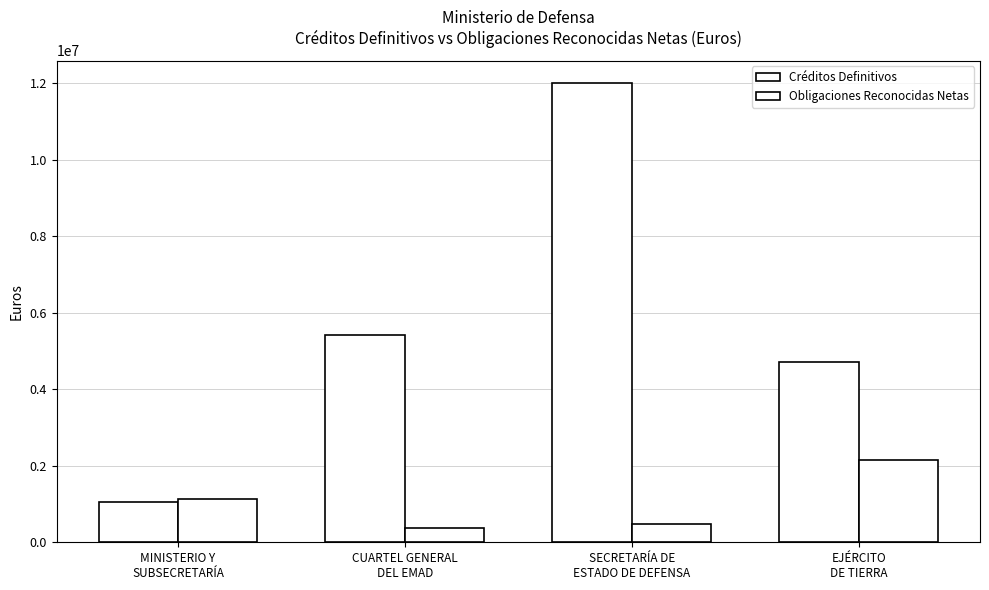

How many data points in Obligaciones Reconocidas Netas are above 1133531?

2